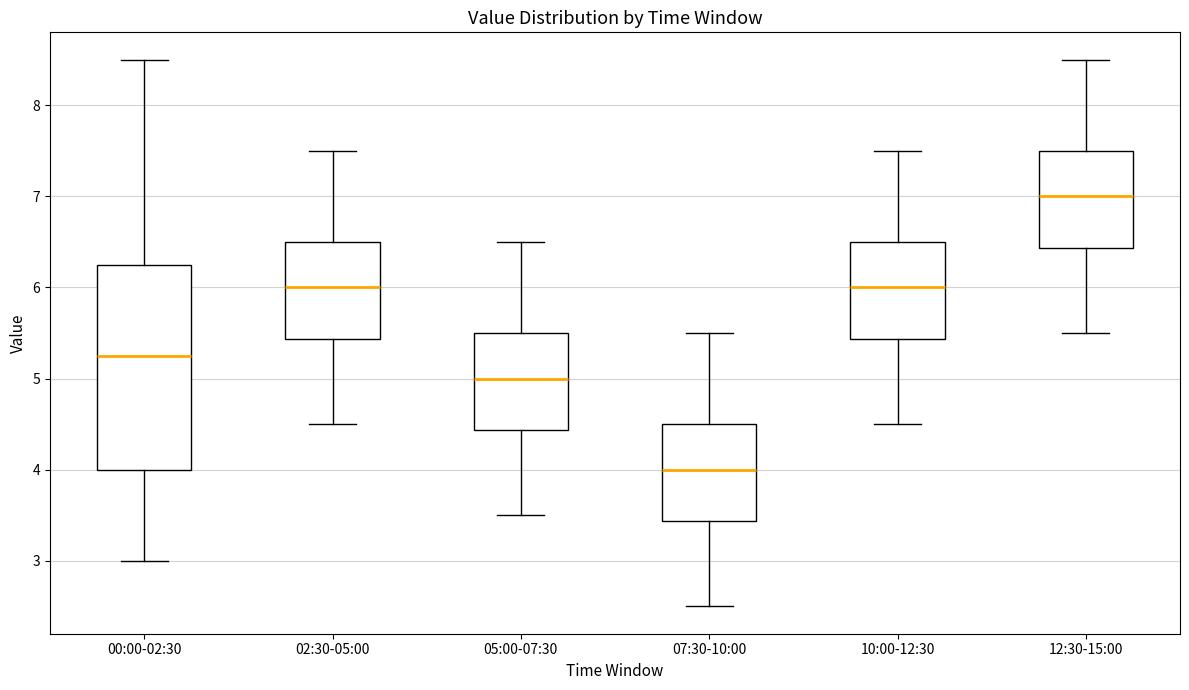

Where does the lower whisker of the box for 12:30-15:00 end on the y-axis? The values are not printed on the chart, so give them approximately, as read against the axis.

5.5